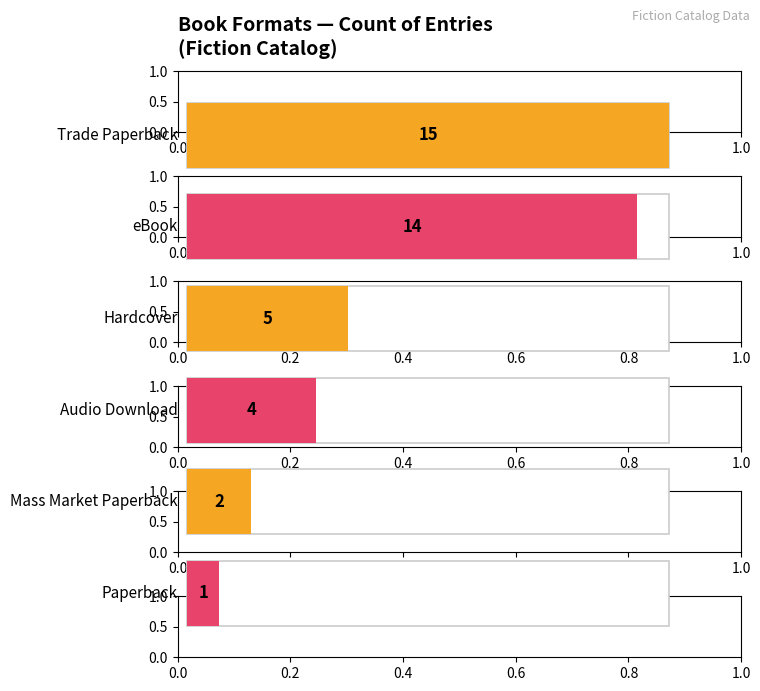

The value at Paperback is 2. True or false?

False